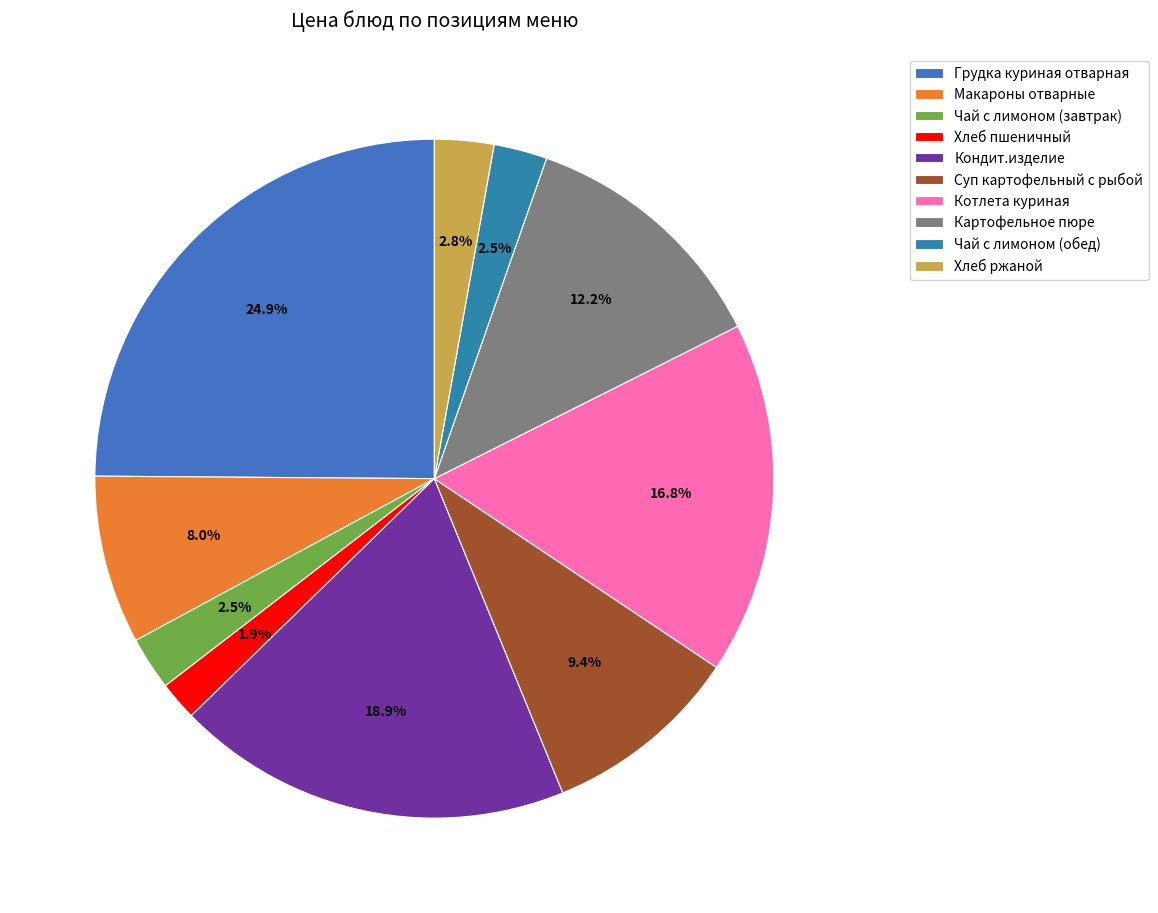

To the nearest percent, what is the difference between the Котлета куриная and Хлеб пшеничный slice percentages?

15%